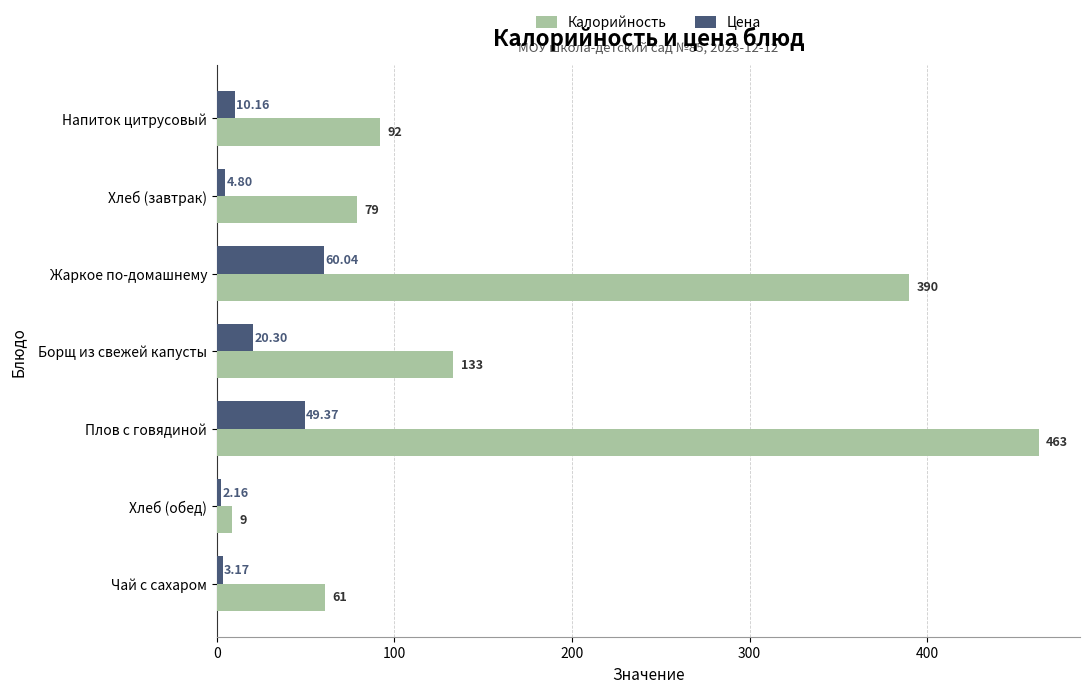

Which category has the lowest value in the Калорийность series?

Хлеб (обед)